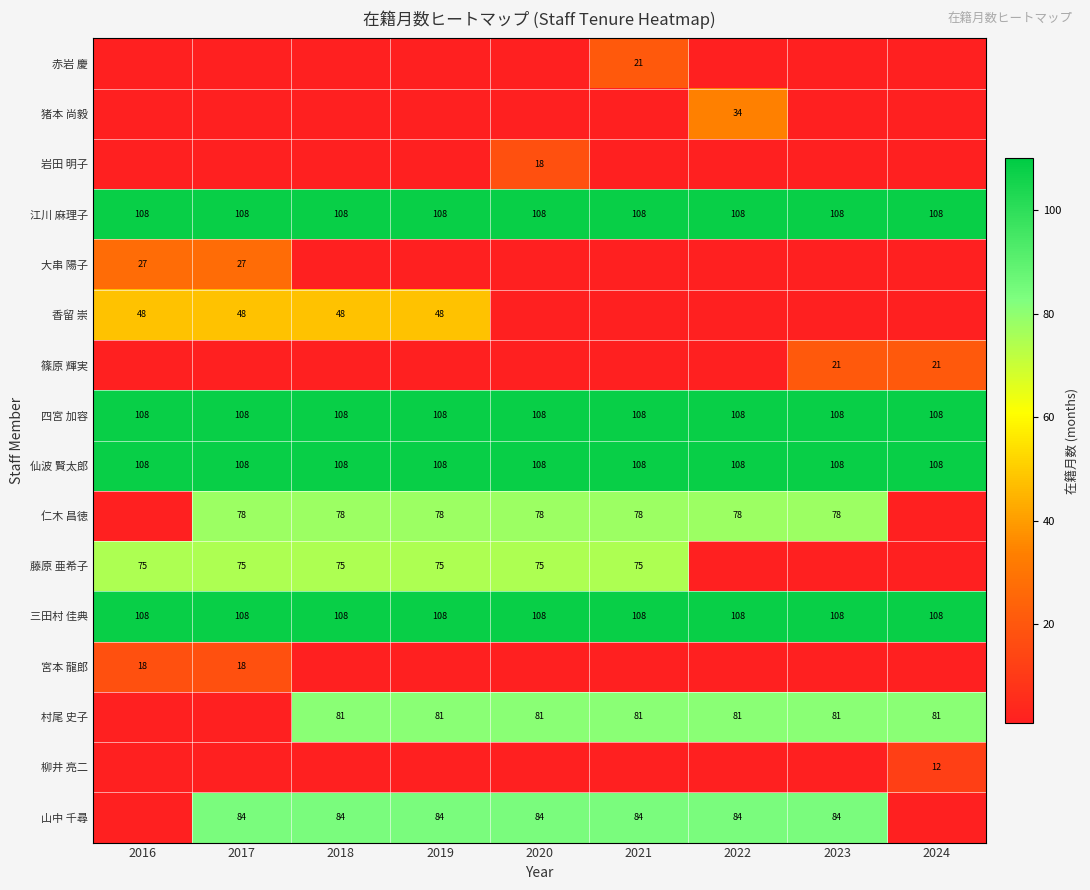

Which category has the highest value across all series?

2016